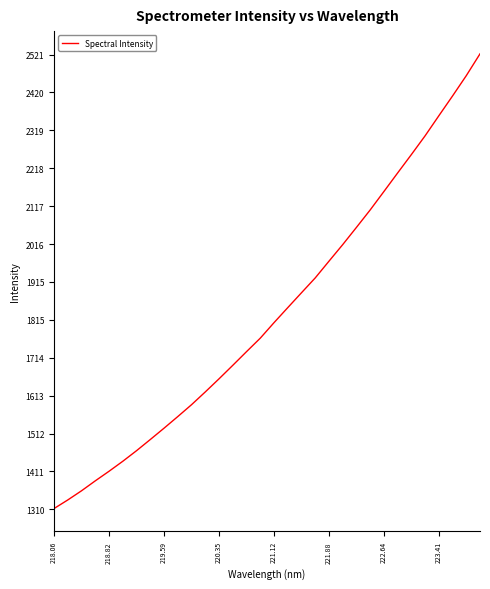

Count the number of values greater than 1807.

16